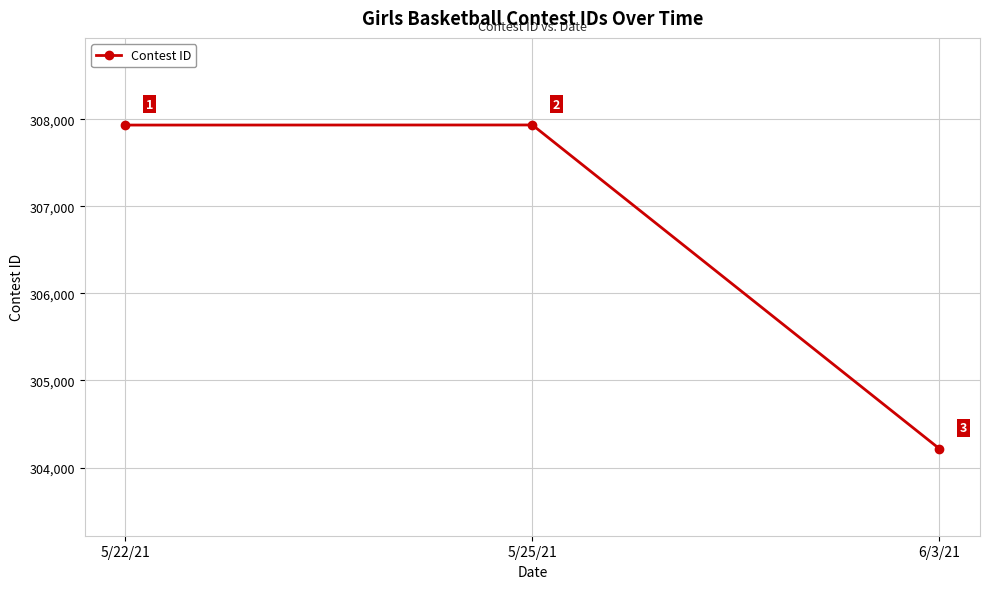

Read the value at 5/22/21.

307933